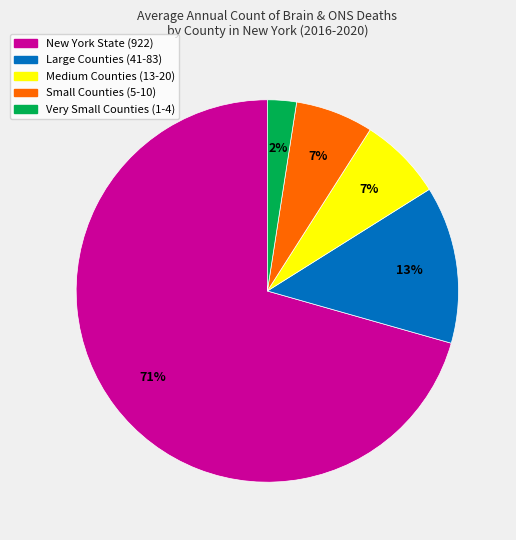

True or false: Small Counties (5-10) accounts for 7% of the total.

True